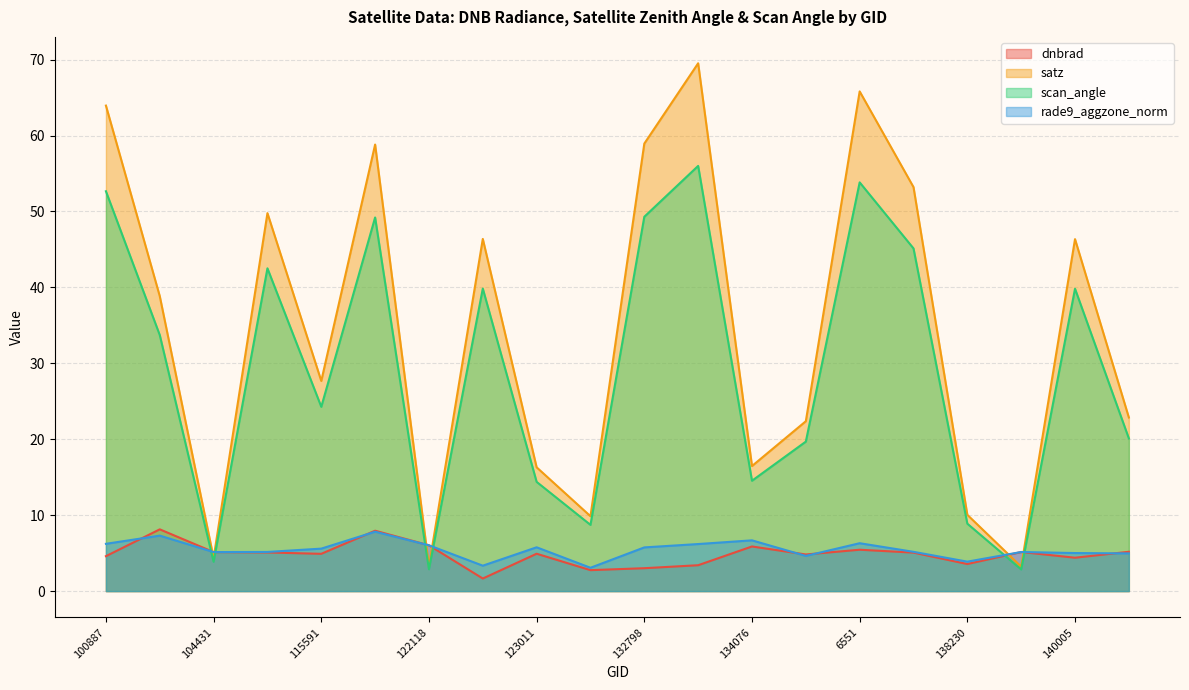

At which category does the chart reach its minimum across all series?

122837